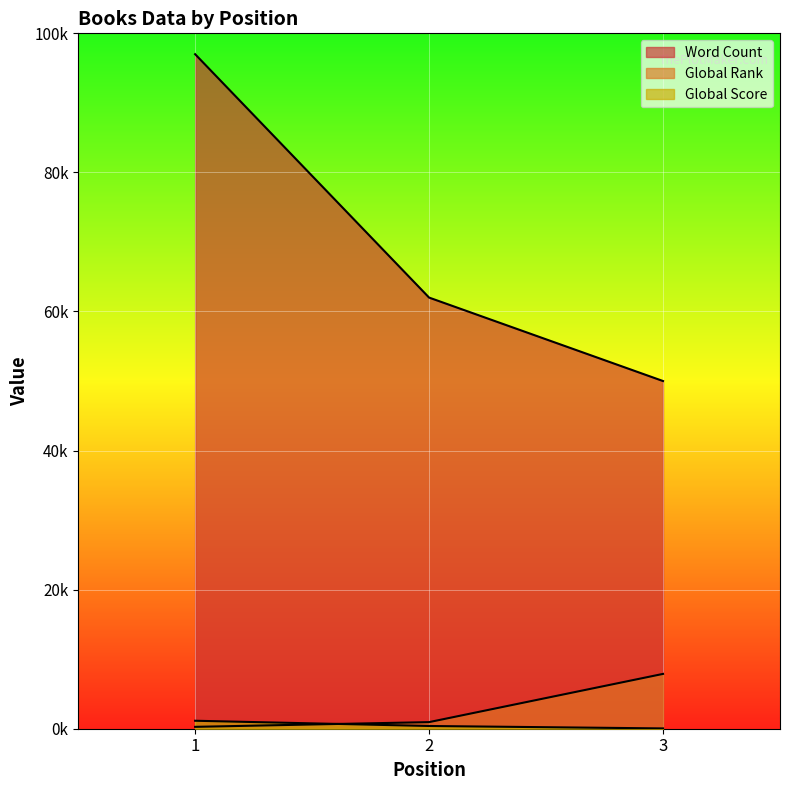

What are all the series names shown in the legend?

Word Count, Global Rank, Global Score